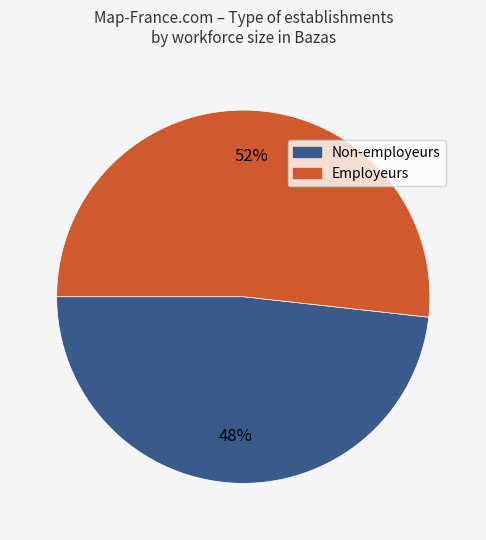

Is there a majority slice in this chart?

Yes